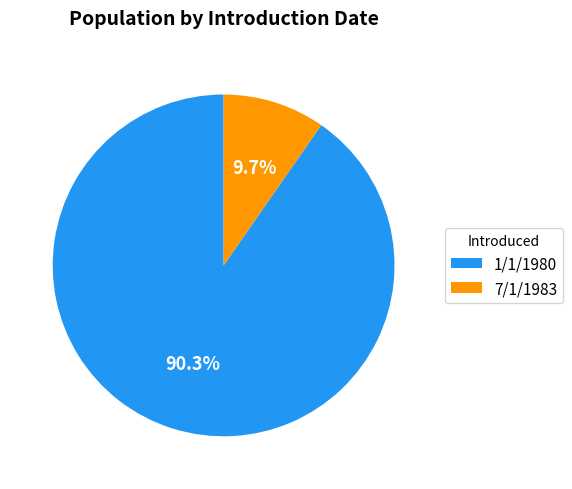

Between 1/1/1980 and 7/1/1983, which is larger?

1/1/1980